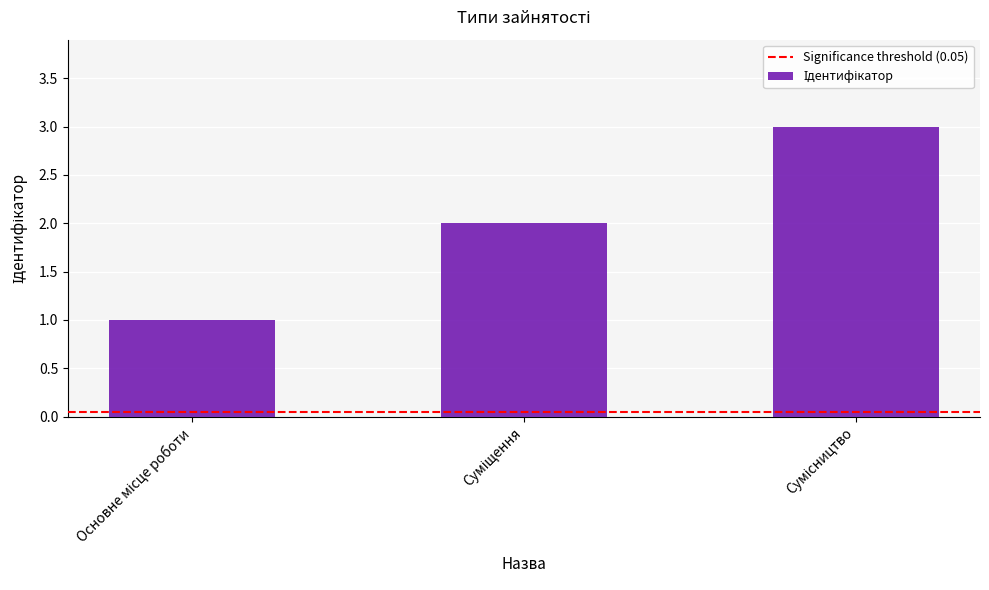

Are the bars horizontal?

No